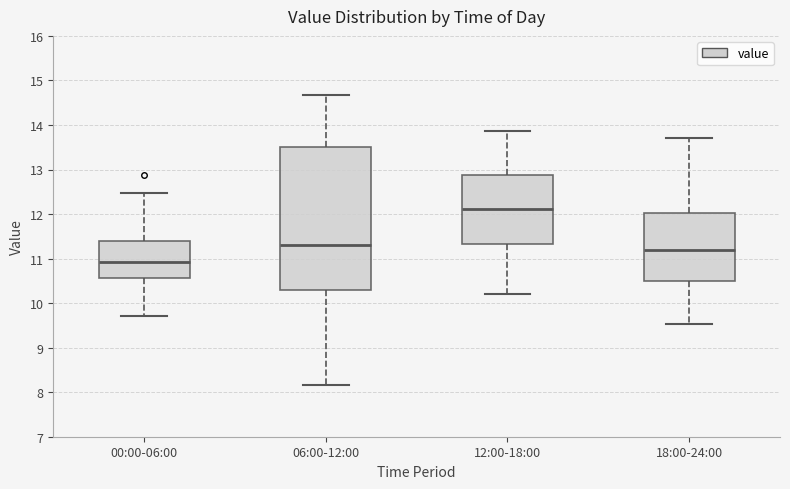

Comparing the boxes themselves (not the whiskers), which one is the tallest?

06:00-12:00